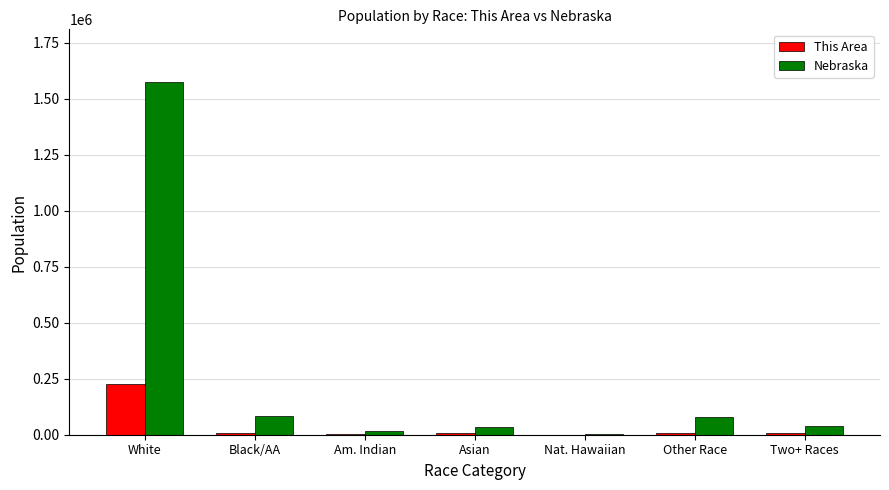

What is the sum of all Nebraska values?

1826341